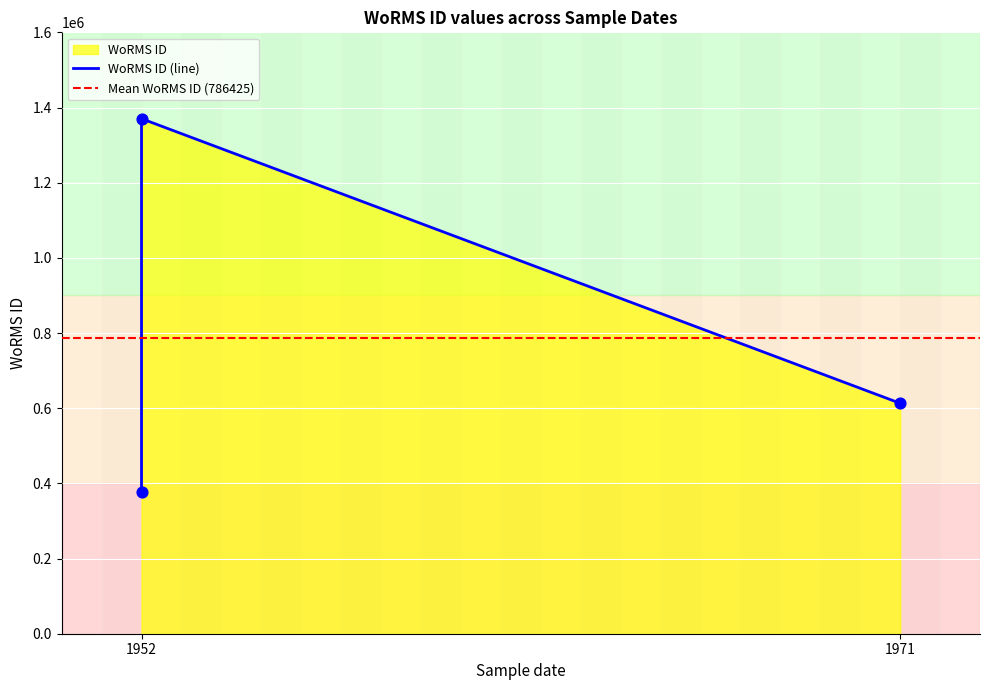

Between 1952 and 1971, which is larger?

1952